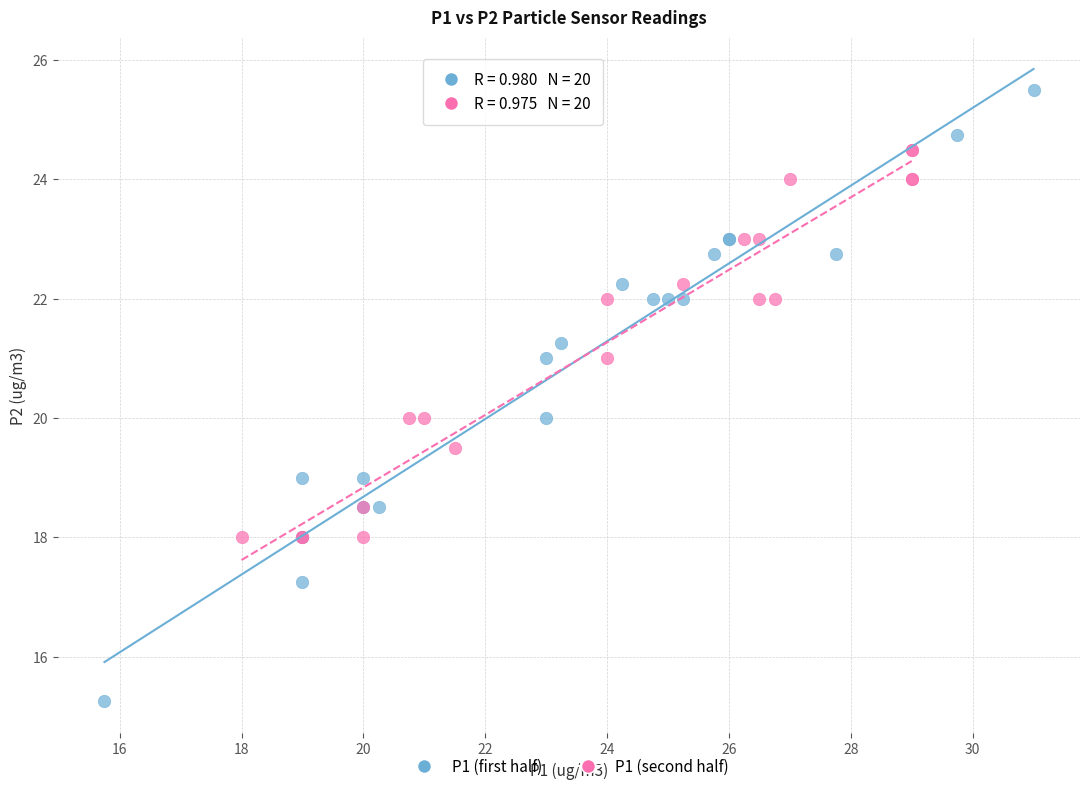

Which series reaches the minimum Y coordinate?

P1 (first half)